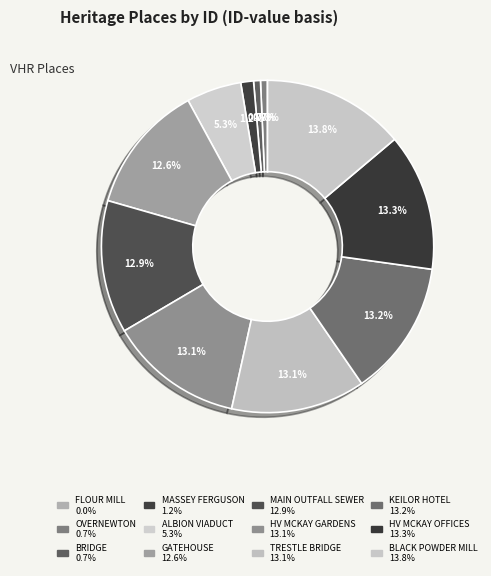

Which slice is the largest?

BLACK POWDER MILL